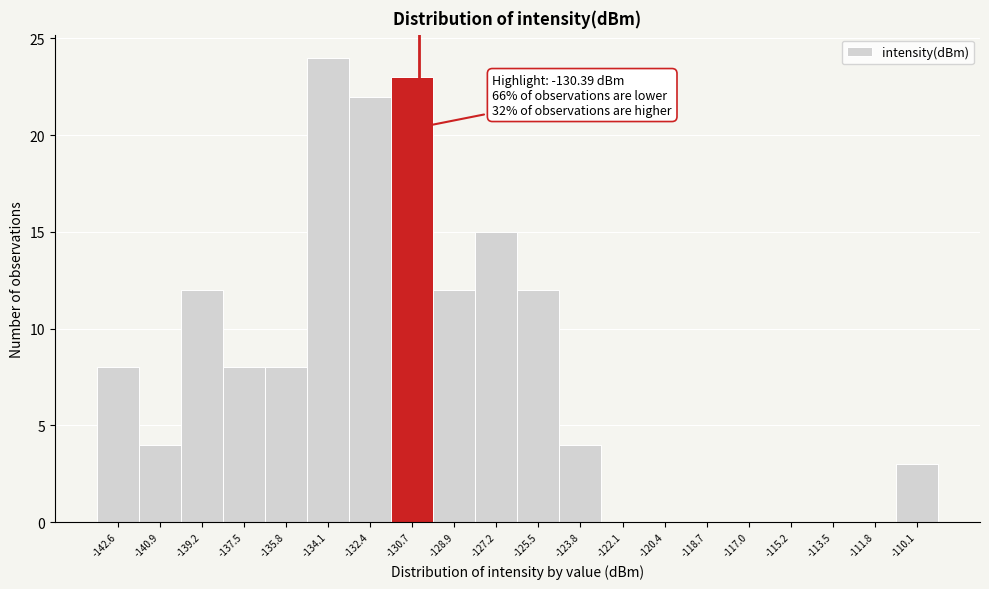

Over which range of the x-axis is the bar tallest?

-135.0 to -133.2